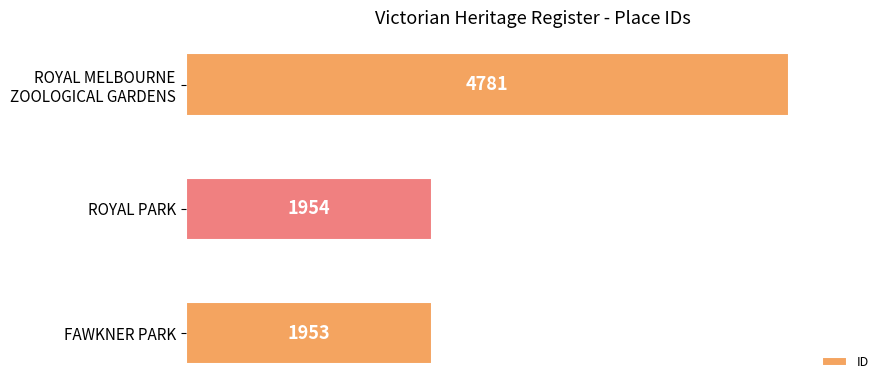

What is the ratio of the value at ROYAL PARK to the value at FAWKNER PARK?

1.0